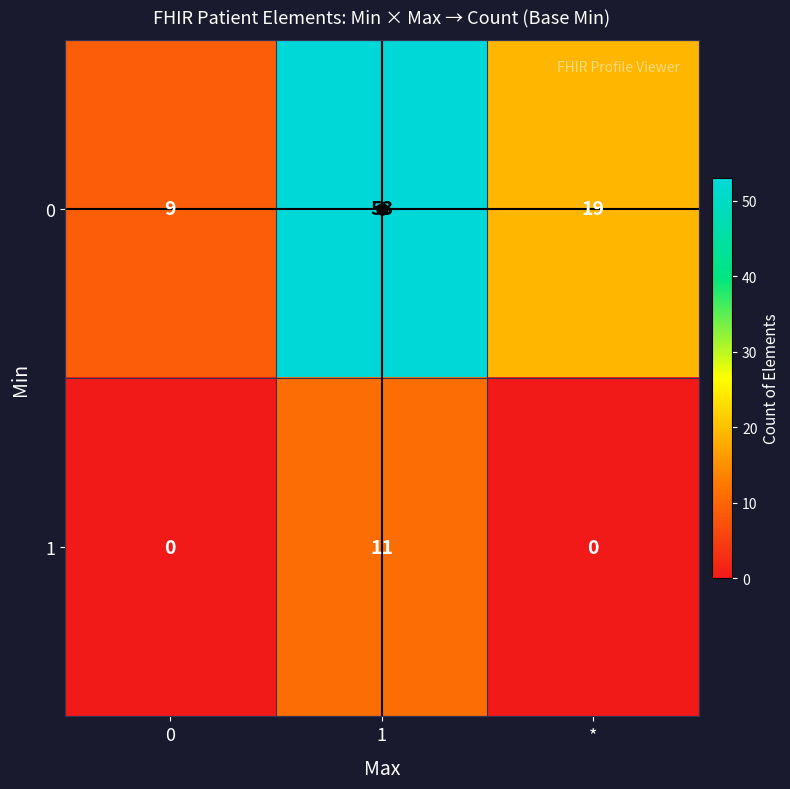

Count the number of data series in this chart.

2